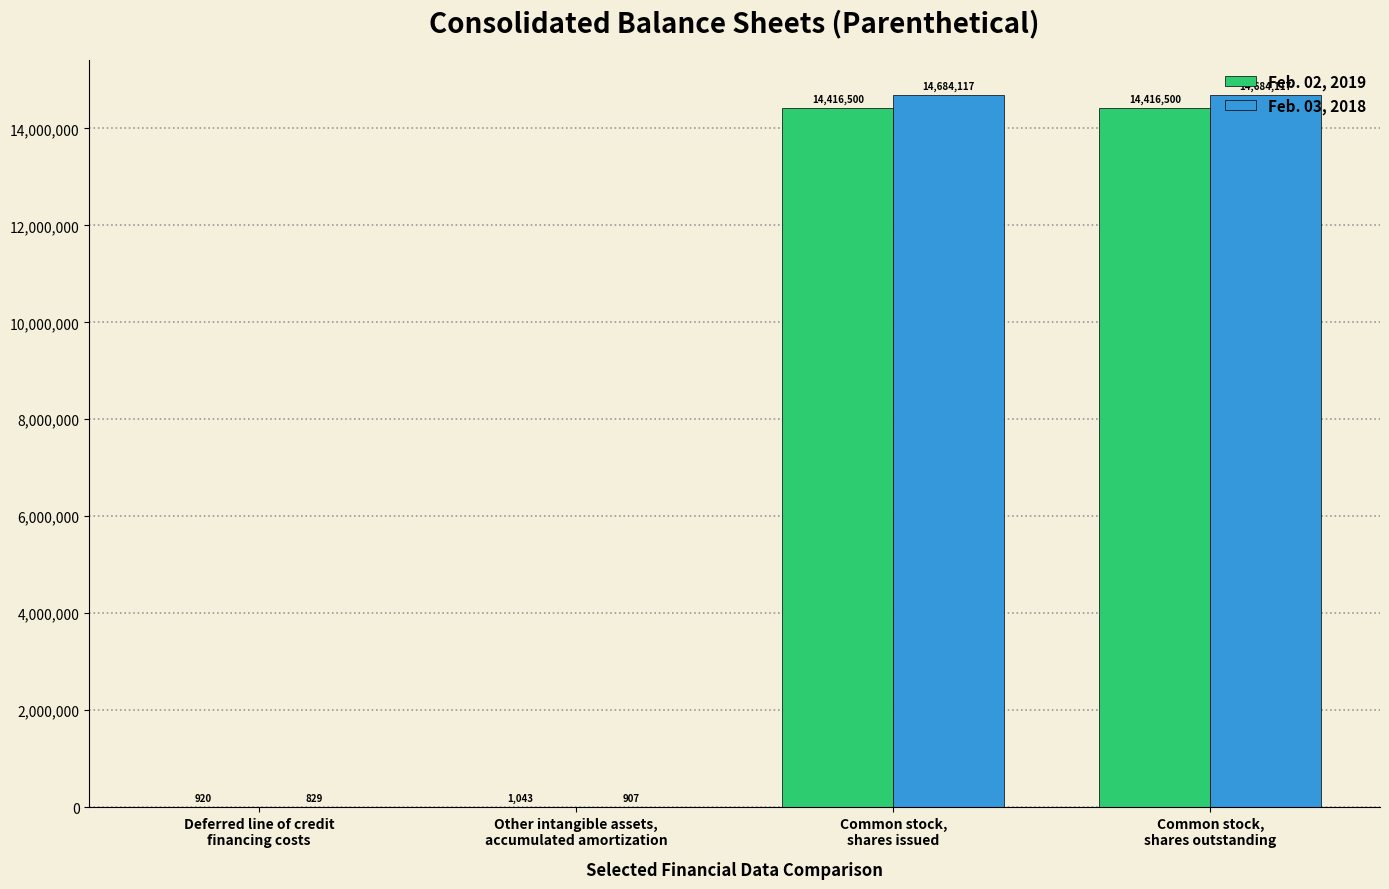

What is the highest value of the Feb. 02, 2019 series?

14416500